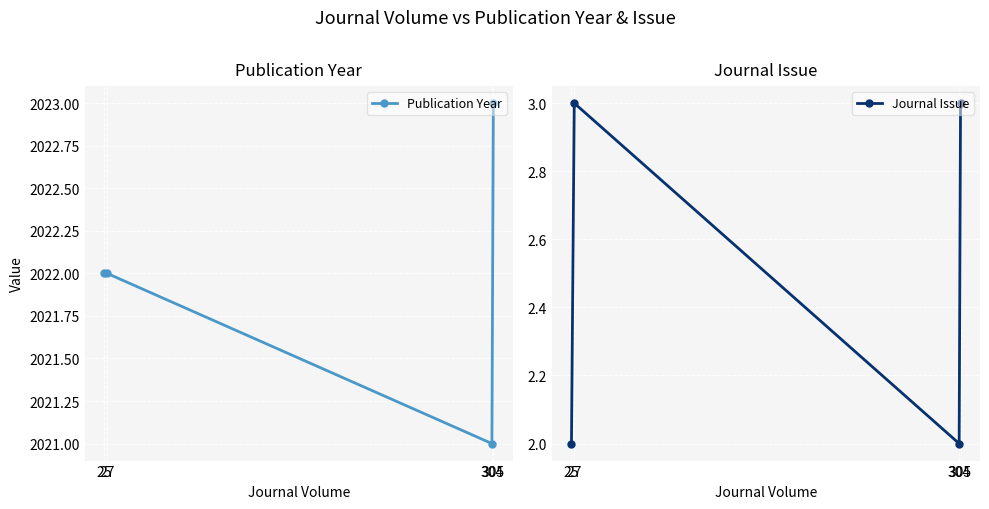

Where is the first local minimum for Journal Issue?

304